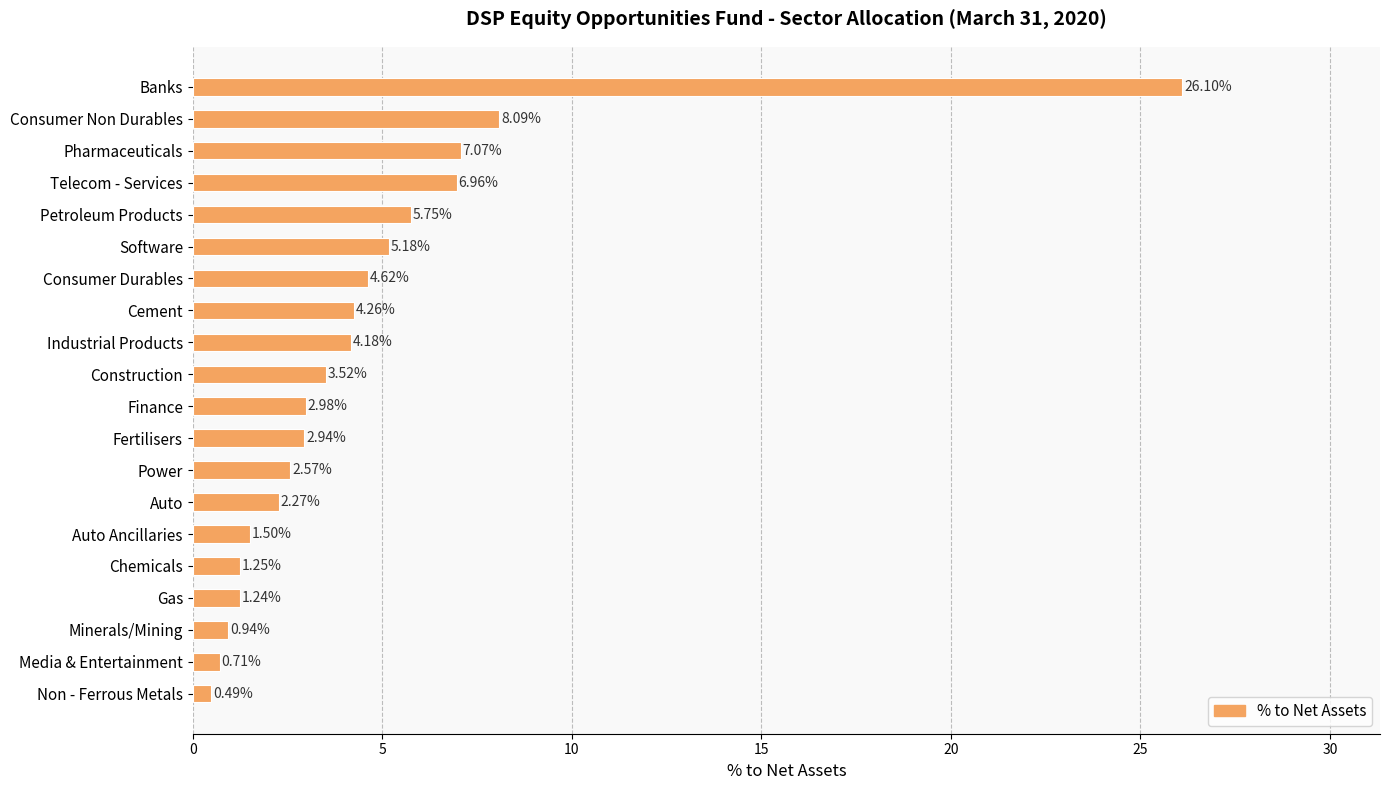

What is the sum of all values?

92.6